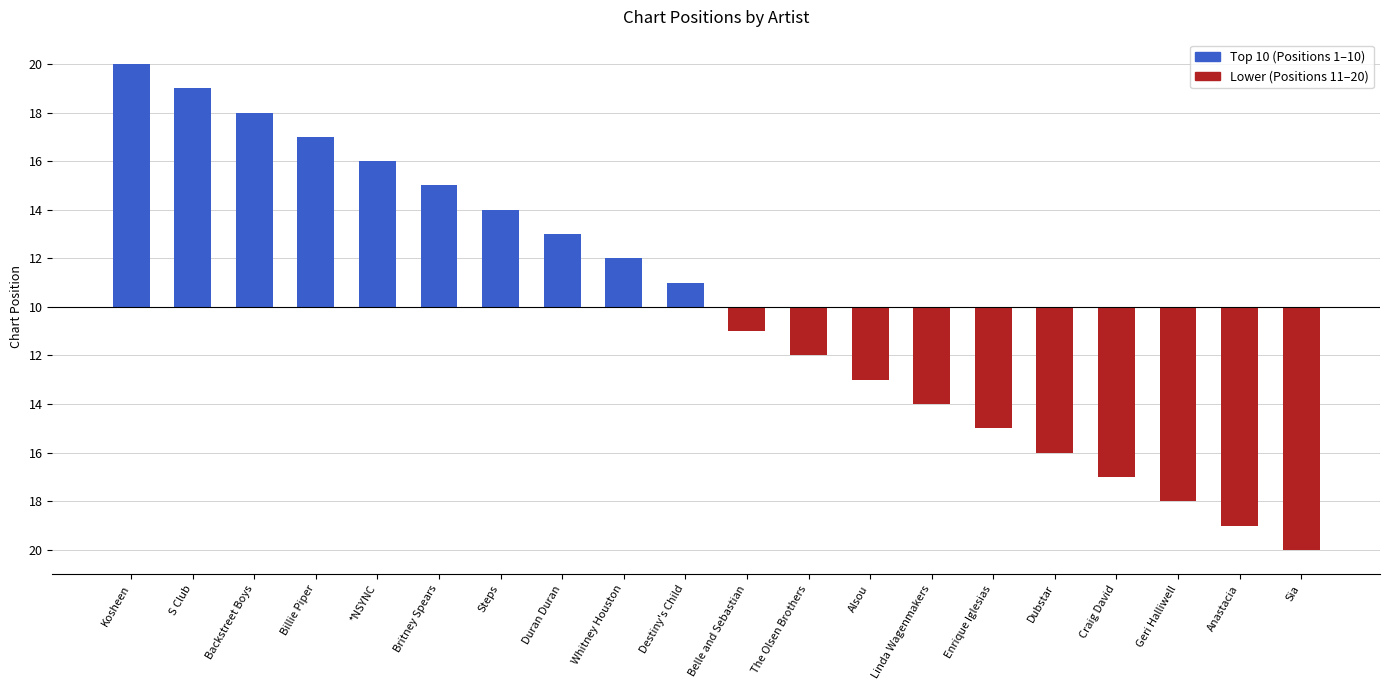

Read the value at Kosheen, to the nearest 5.

10